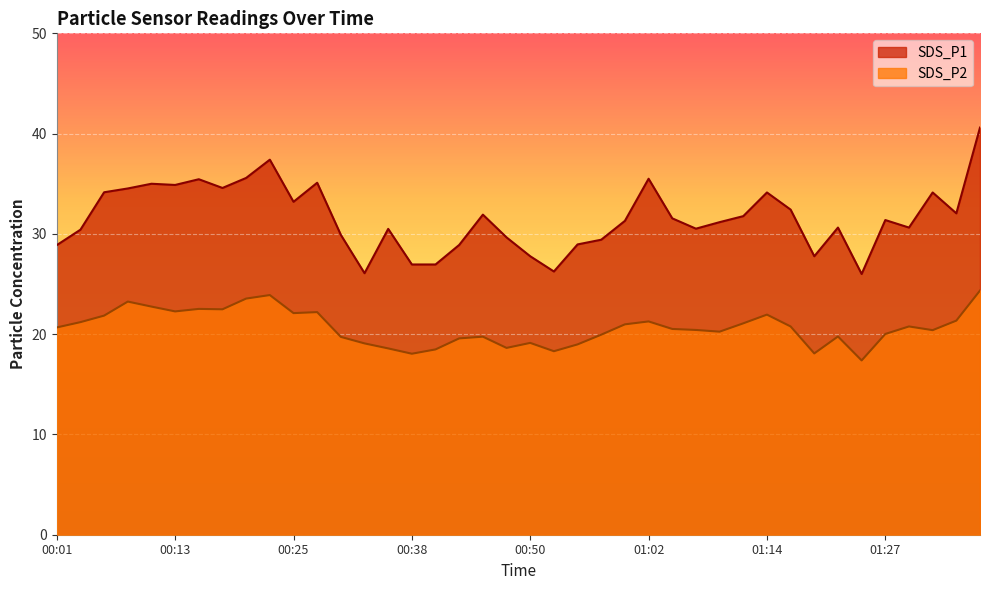

List the series in order of their peak value, highest first.

SDS_P1, SDS_P2